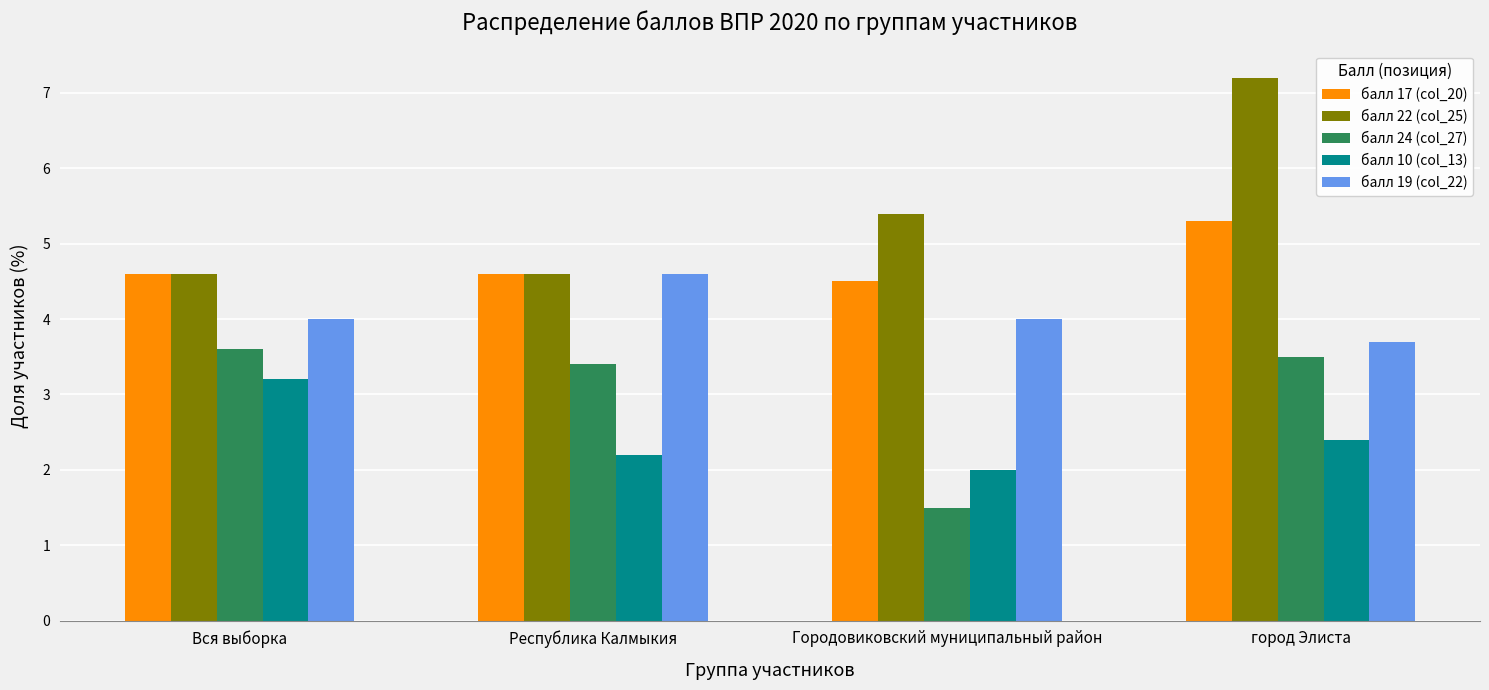

List the series in order of their peak value, lowest first.

балл 10 (col_13), балл 24 (col_27), балл 19 (col_22), балл 17 (col_20), балл 22 (col_25)